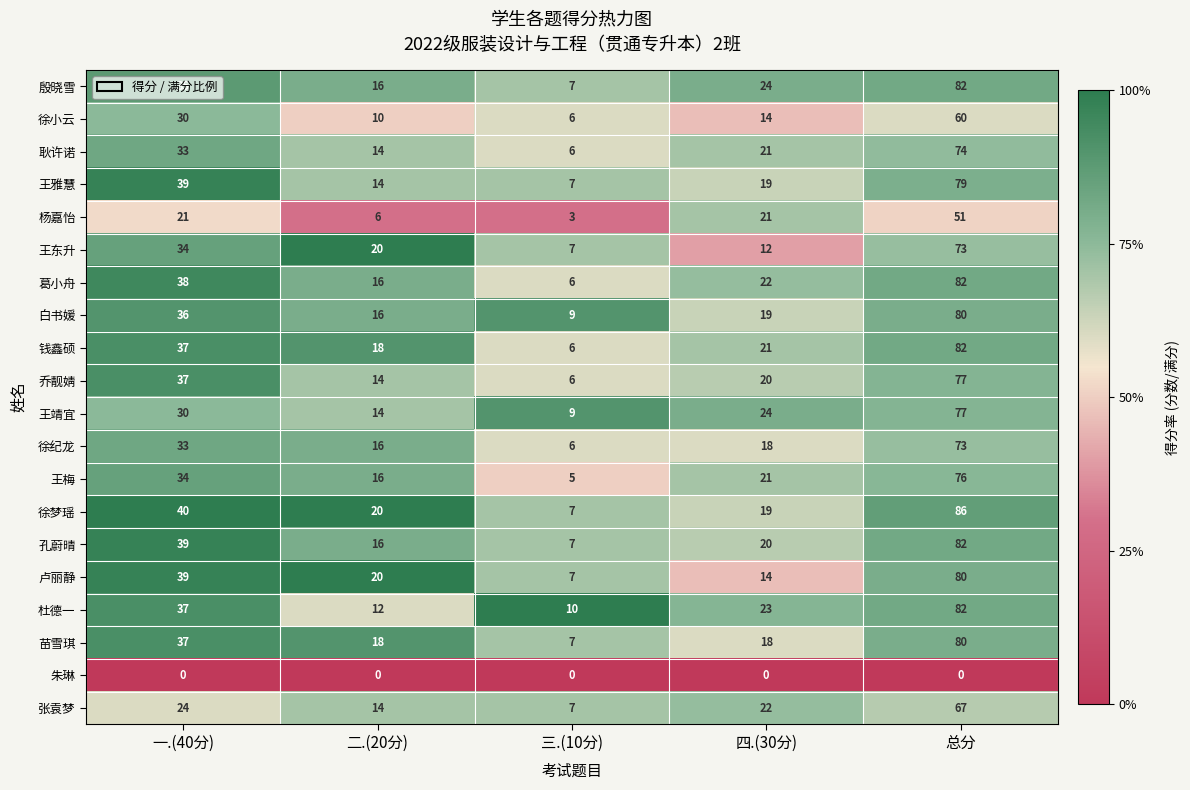

What is the difference between the highest and lowest values at 四.(30分)?

24